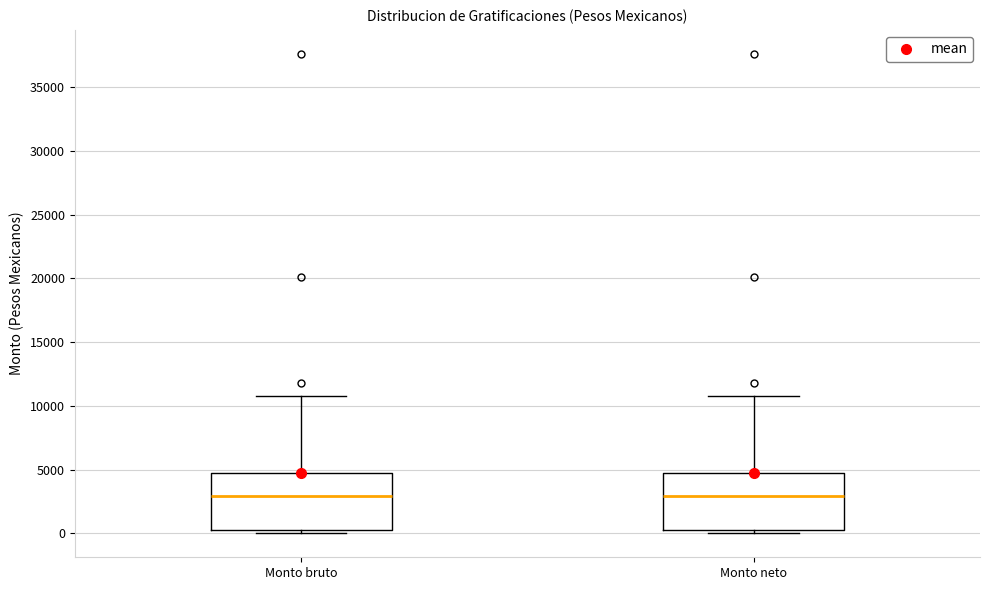

Where does the median line of the box for Monto neto sit on the y-axis? The values are not printed on the chart, so give them approximately, as read against the axis.

3000